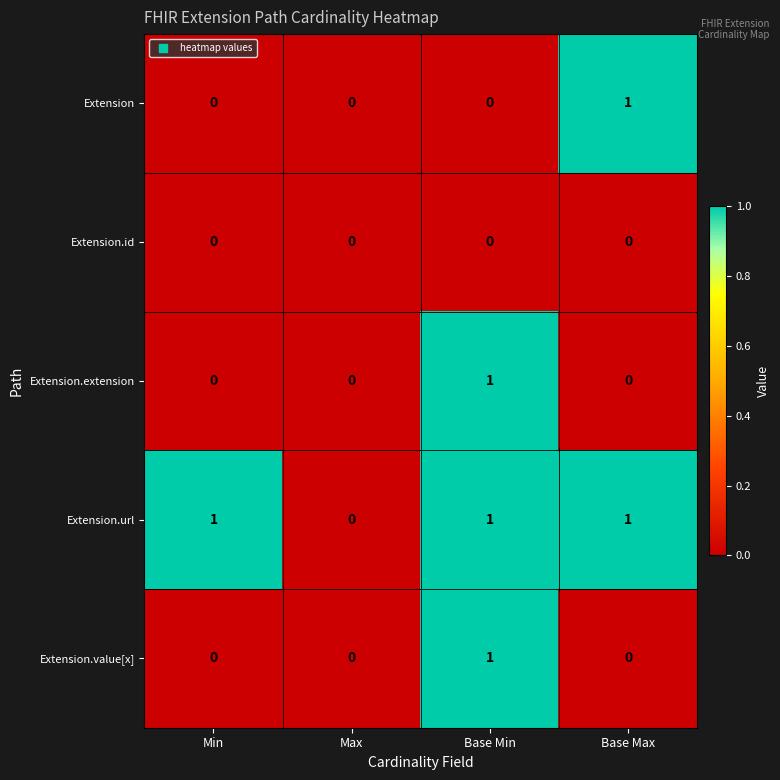

The value of Extension.value[x] at Base Min is 0. True or false?

False